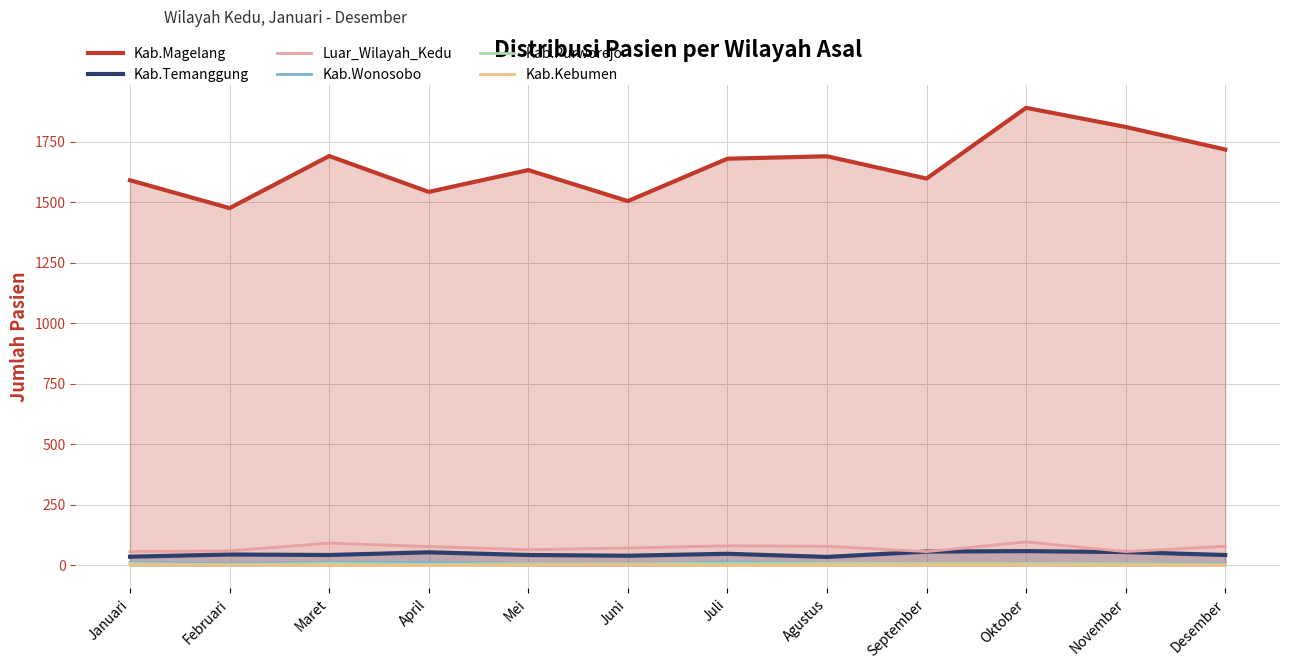

Which series has the widest spread of values?

Kab.Magelang